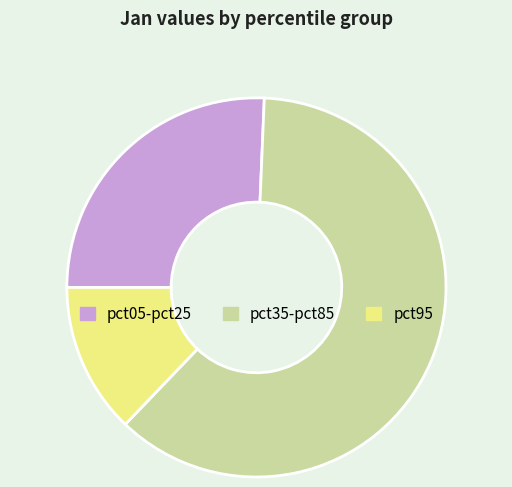

Is there a majority slice in this chart?

Yes